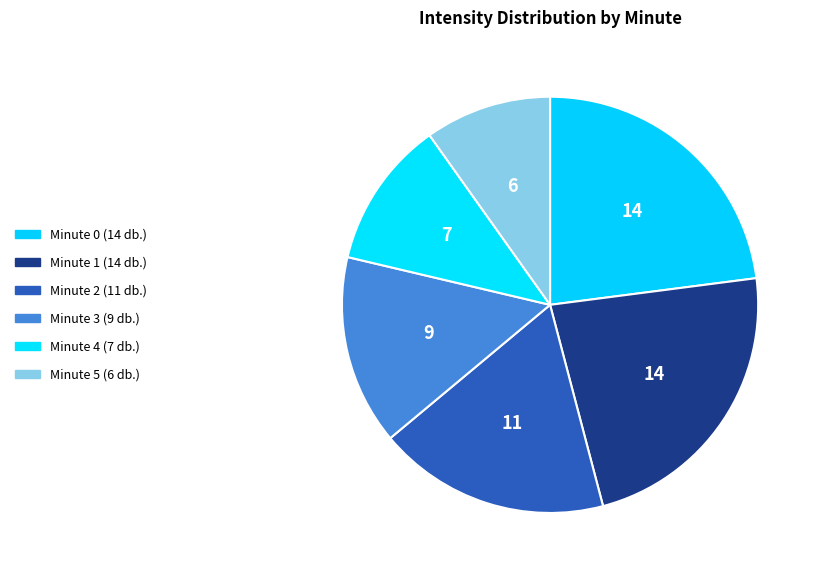

How many segments does this pie chart have?

6